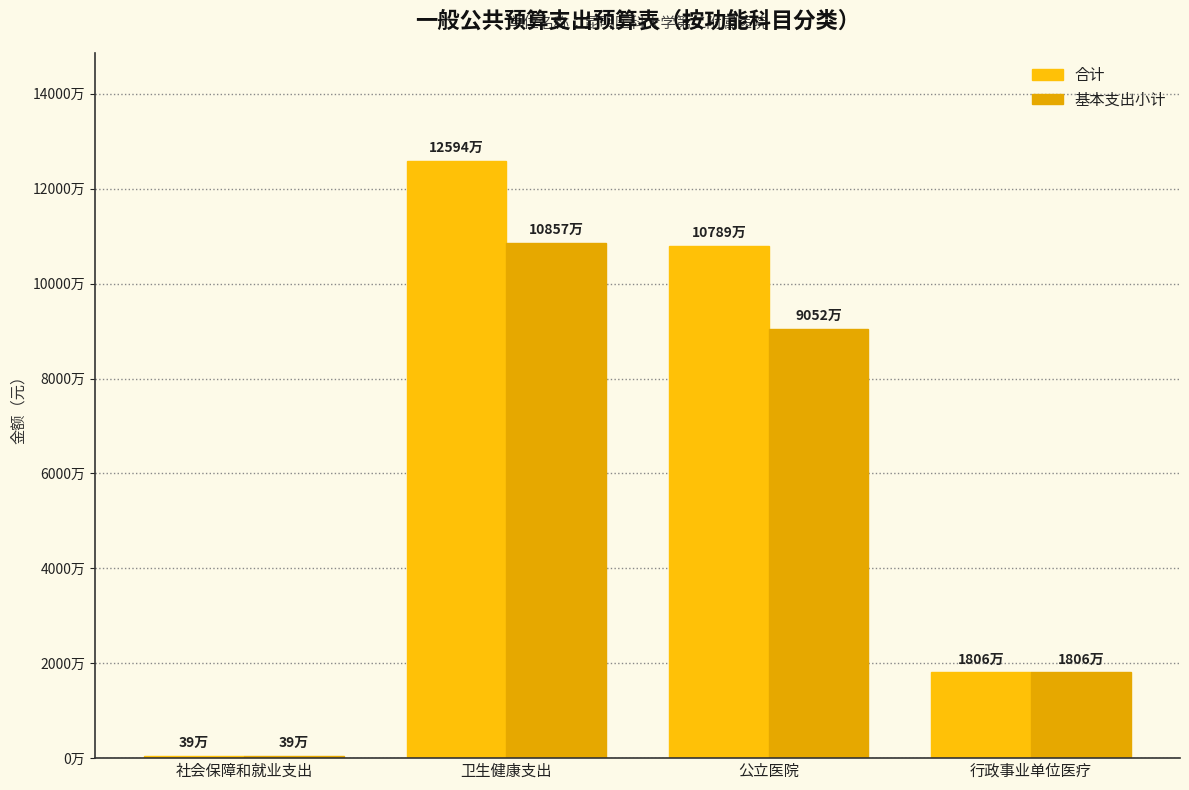

Reading left to right, extract all data points from this chart.

合计: 394740.0	125942412.1	107886939.7	18055472.5
基本支出小计: 394740.0	108572412.1	90516939.7	18055472.5